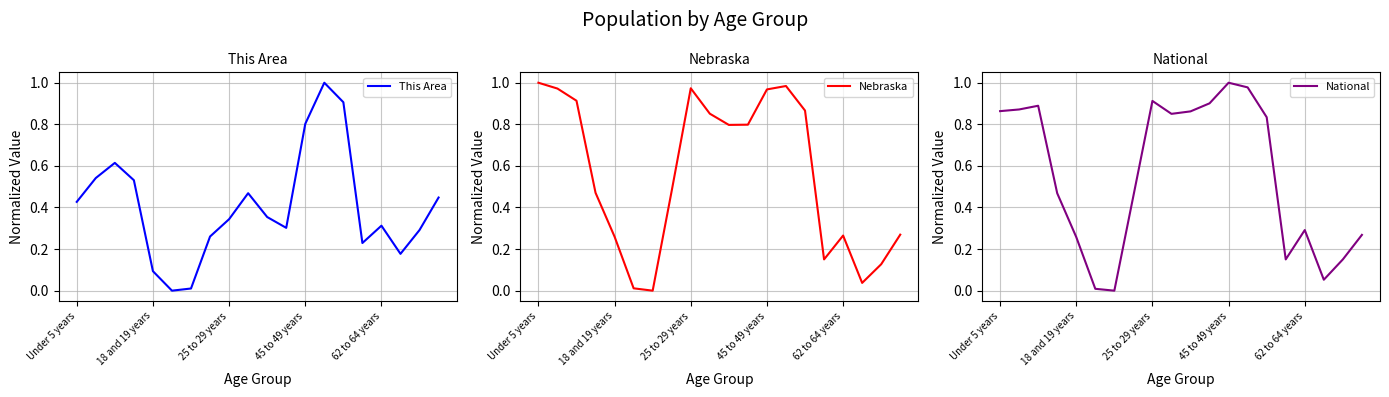

What is the value of the Nebraska point at the 2nd from the left?

1.0